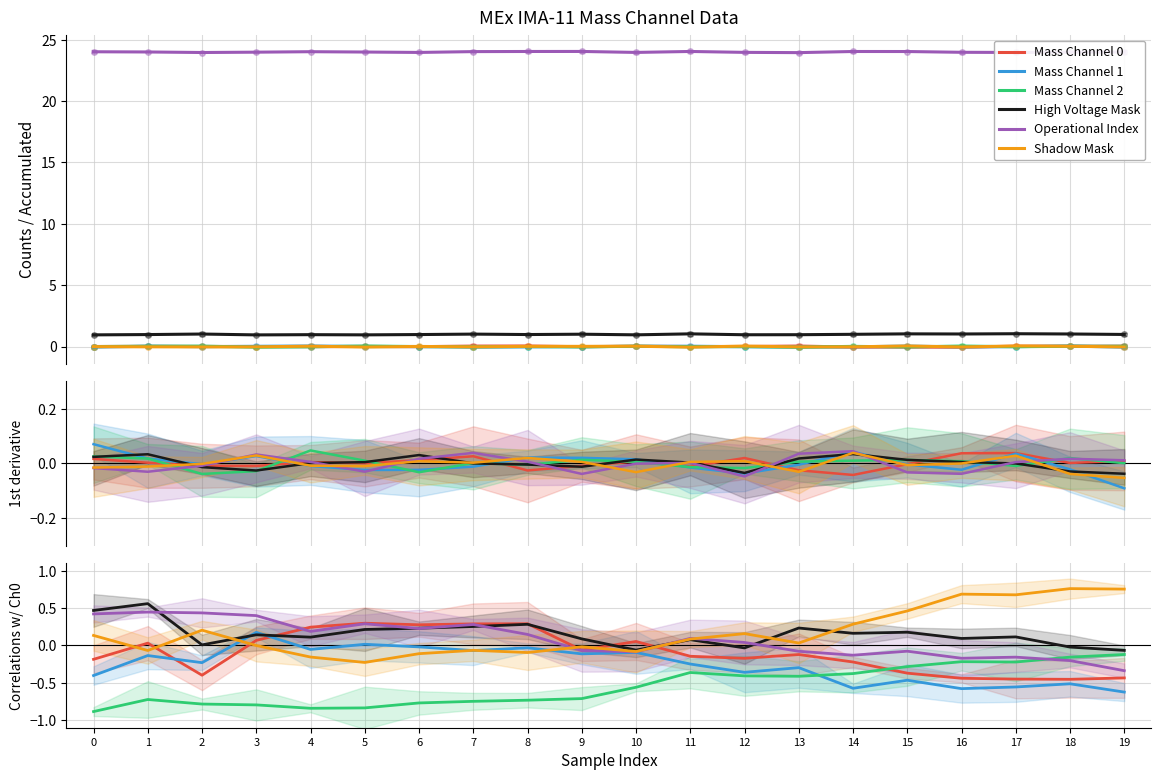

What are all the series names shown in the legend?

Mass Channel 0, Mass Channel 1, Mass Channel 2, High Voltage Mask, Operational Index, Shadow Mask